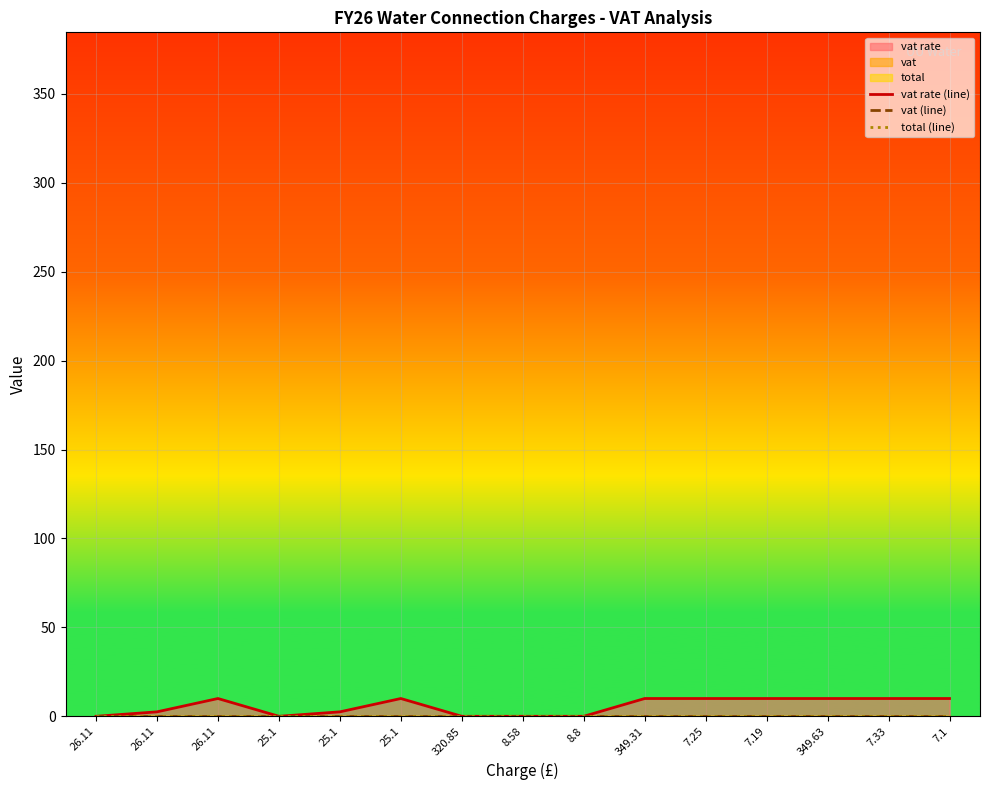

Which series has the largest range (max minus min)?

vat rate (line)